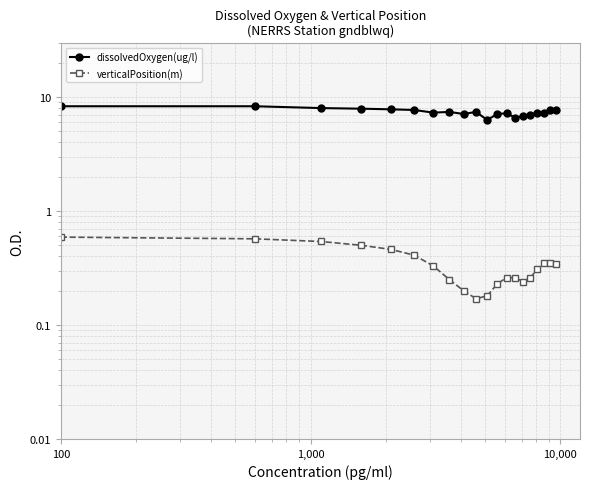

What is the value of the verticalPosition(m) point at the 3rd from the left?

0.5